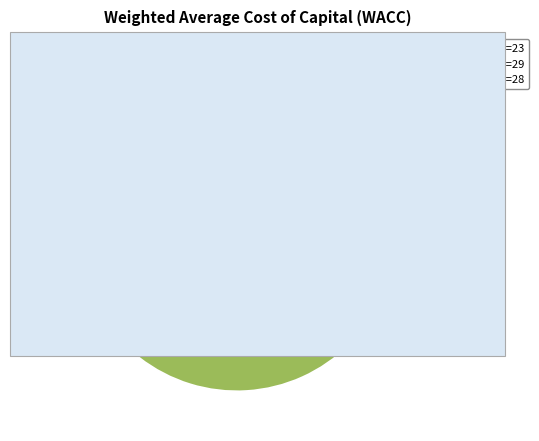

Is there any slice that represents more than half of the pie?

Yes